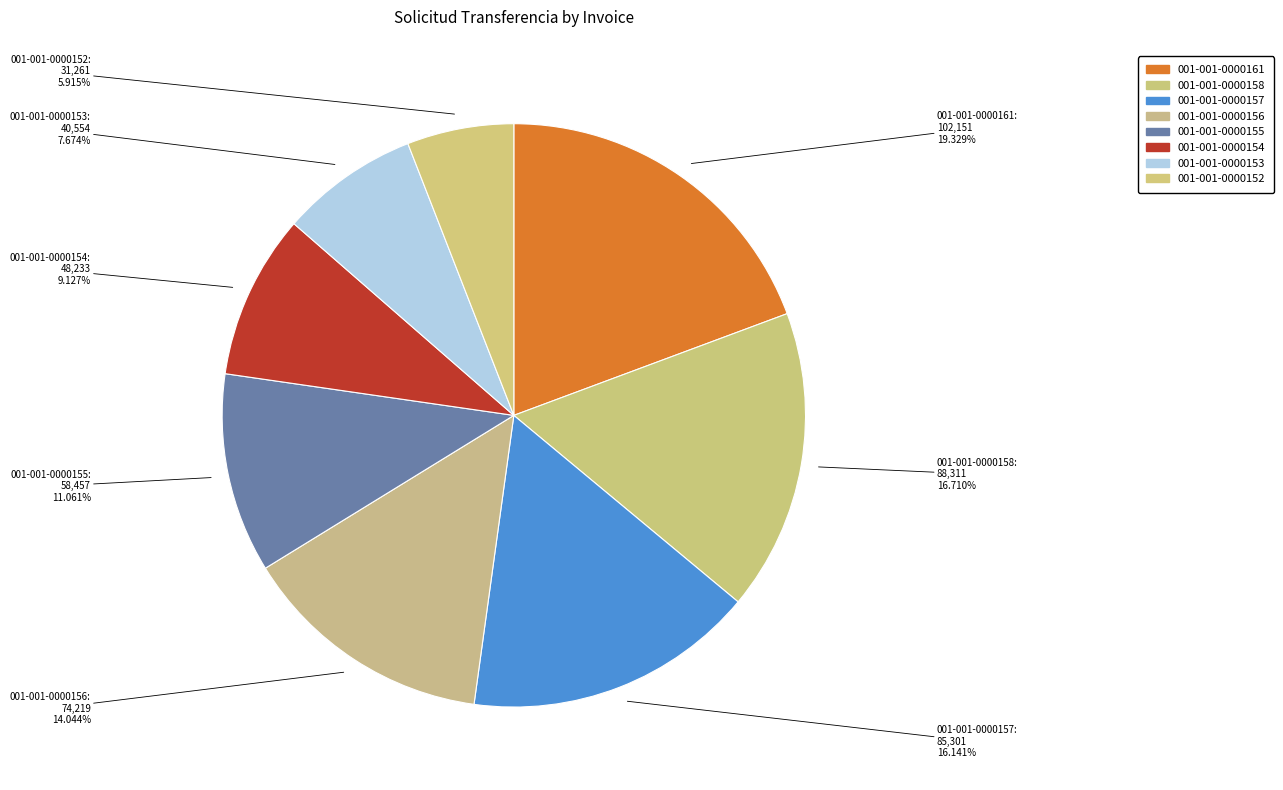

Combined, what portion of the pie is 001-001-0000153 and 001-001-0000154?

16.8%